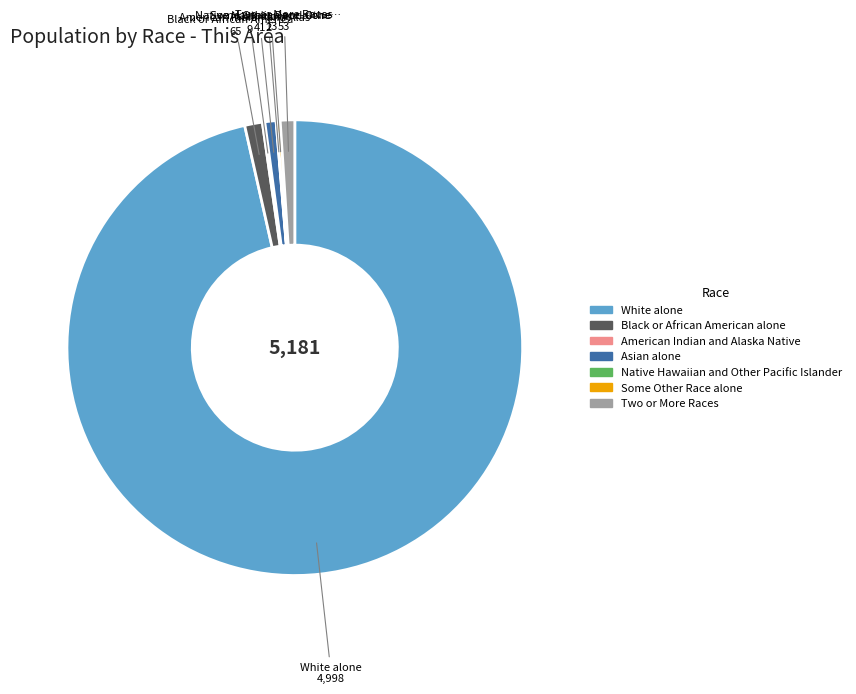

What is the majority slice?

White alone